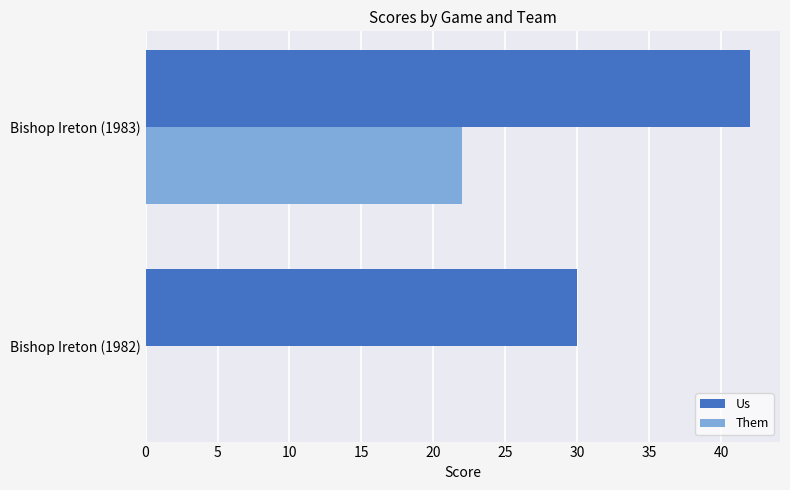

What is the sum of all Them values?

22